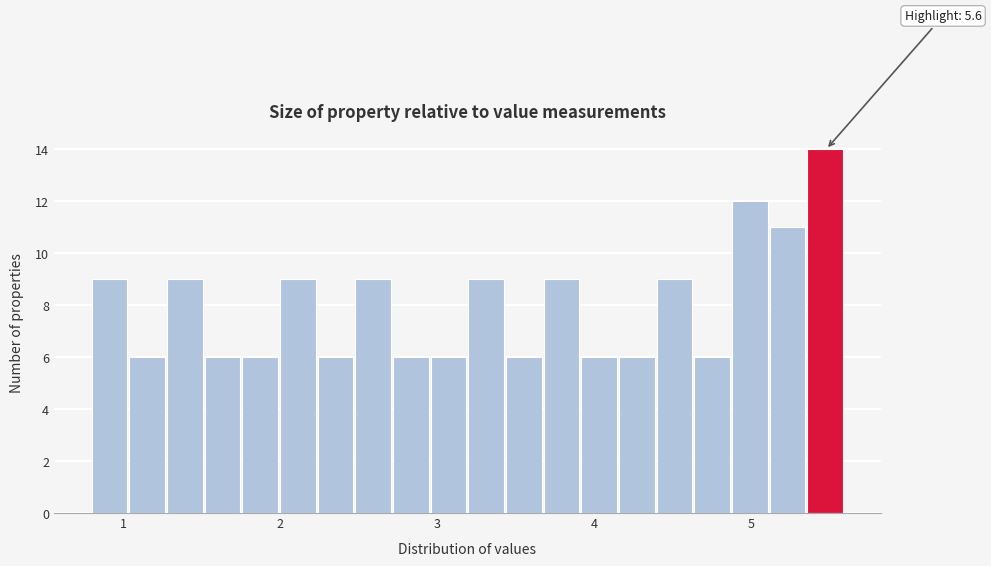

Read against the x-axis, roughly where is the centre of the tallest bar?

5.5